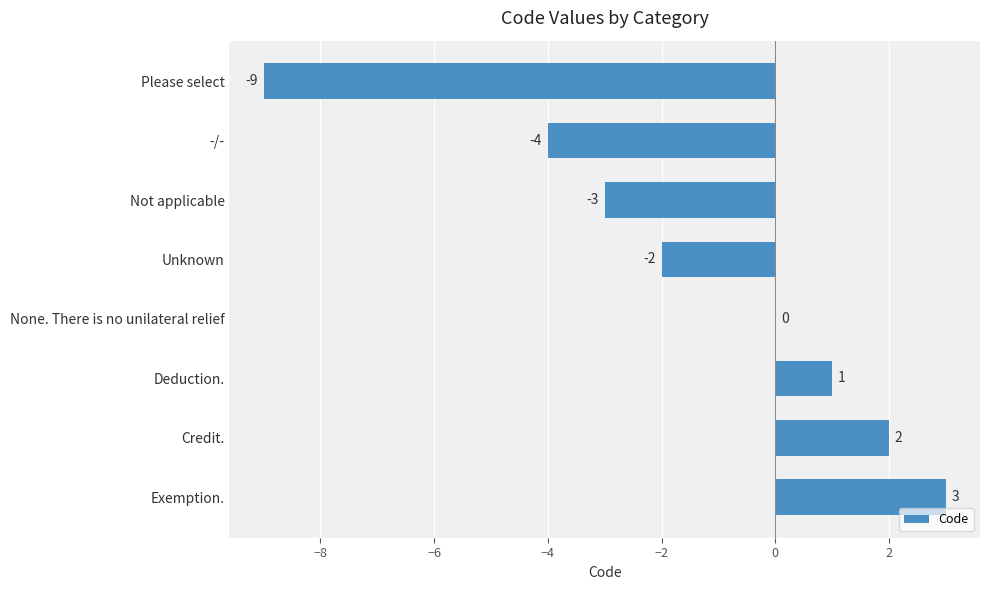

What is the change in value from Not applicable to Deduction.?

+4